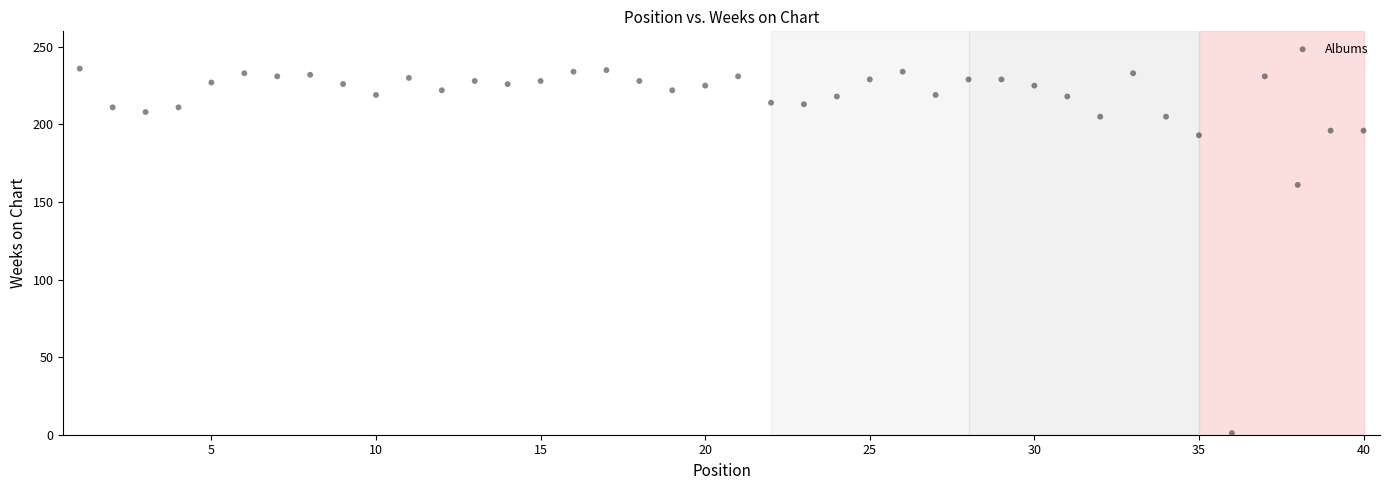

What Y value in the scatter plot is closest to 118?

161